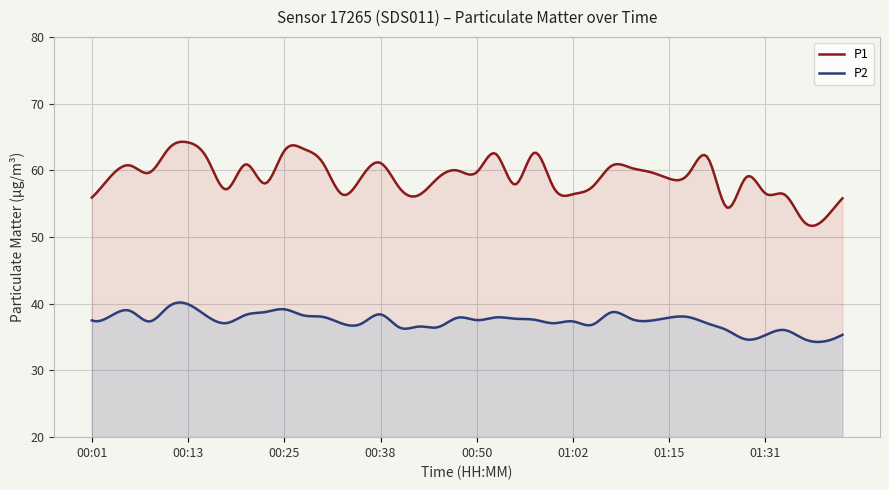

What is the sum of the P2 values at 00:18 and 00:52?

75.1